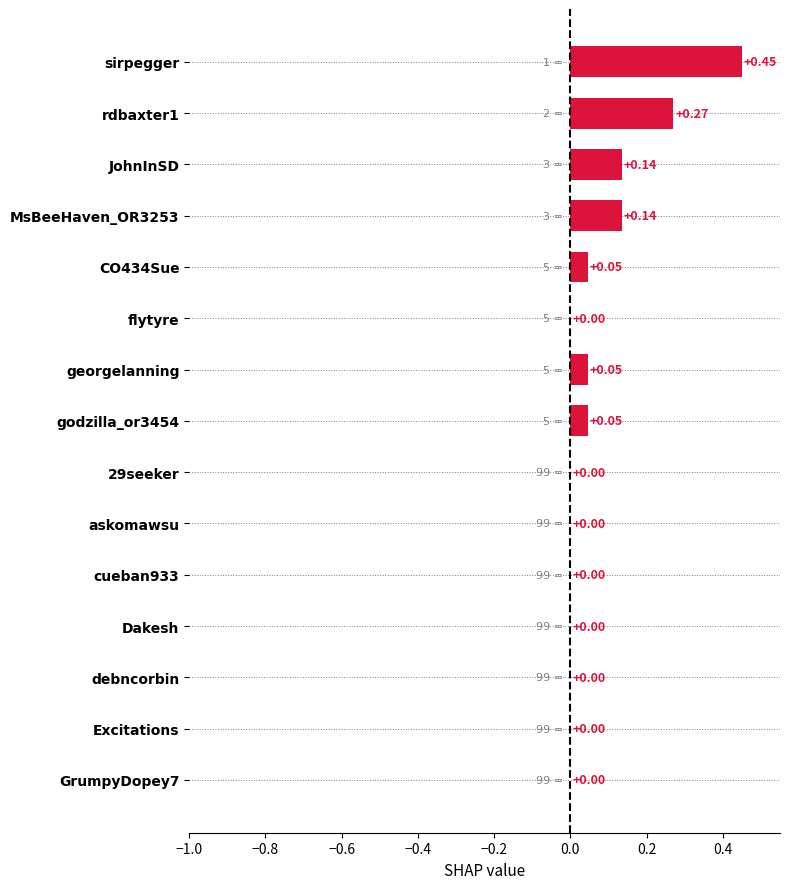

What is the change in value from rdbaxter1 to askomawsu?

-0.3